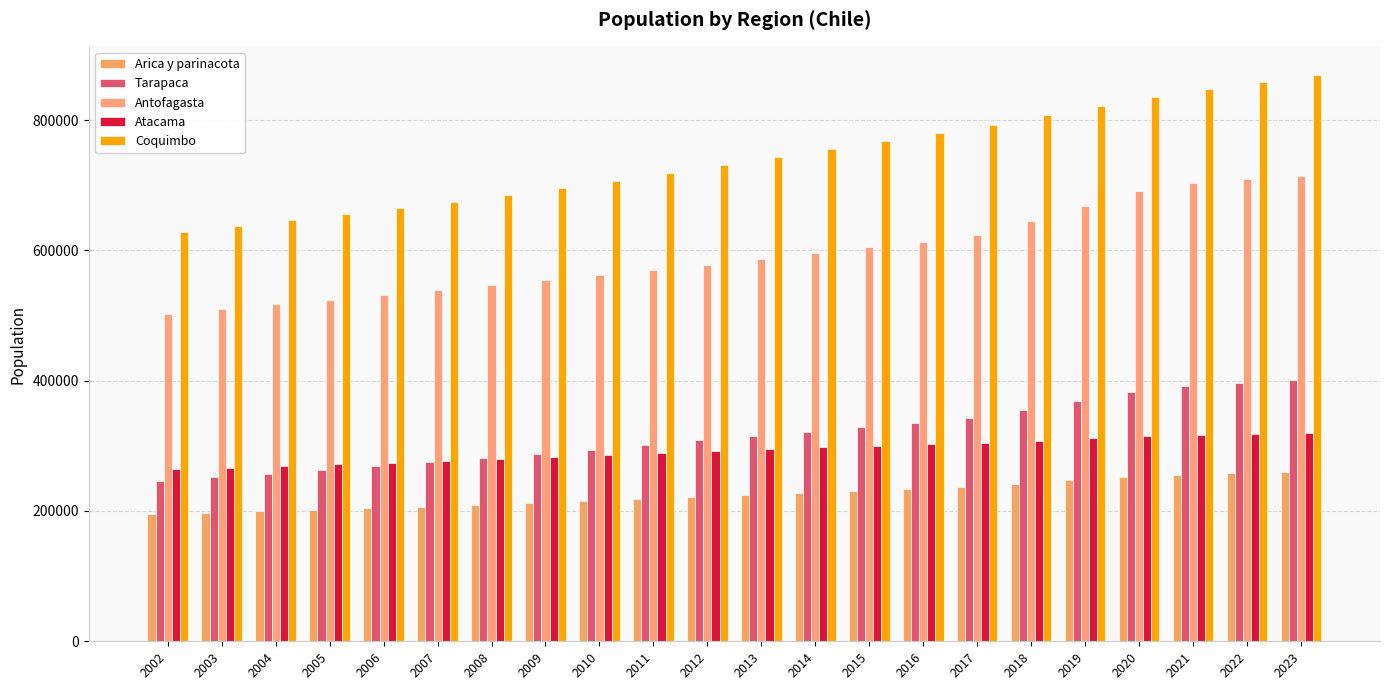

How many data points in Arica y parinacota are less than 225025?

11